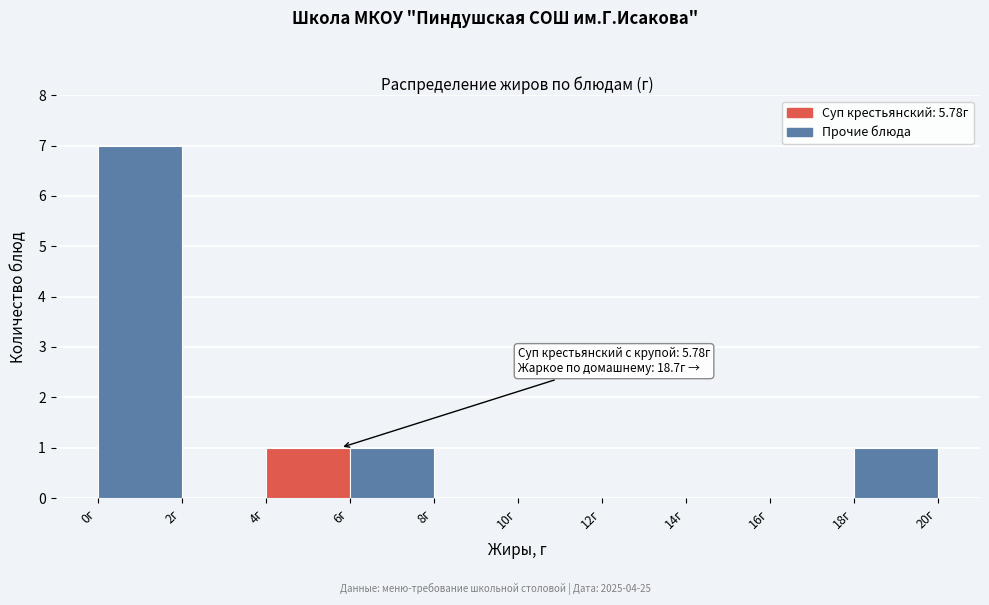

Which range on the x-axis has the tallest bar?

0 to 2